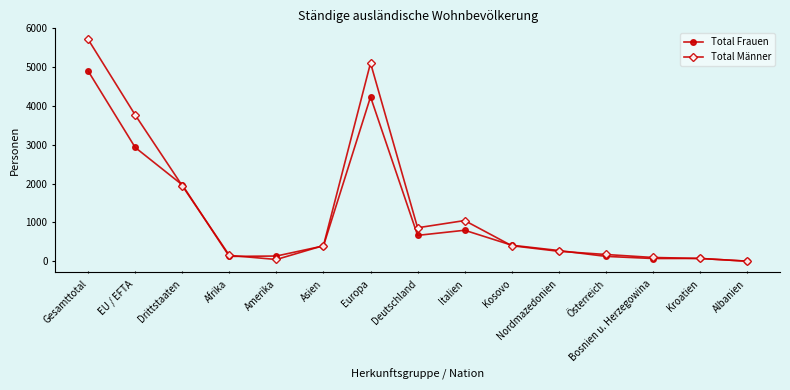

At which label does Total Frauen reach its minimum?

Albanien